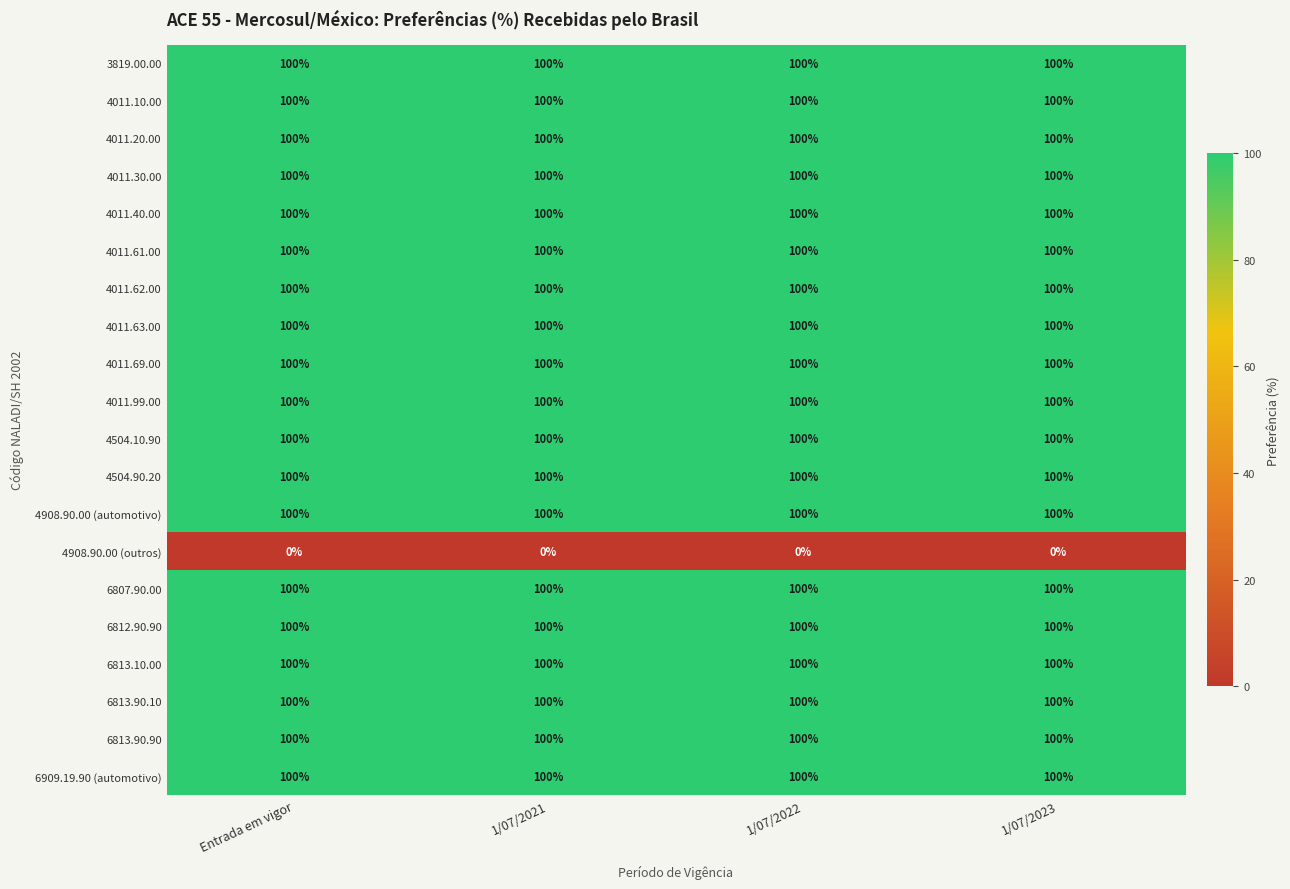

At how many categories does at least one series exceed 17?

4